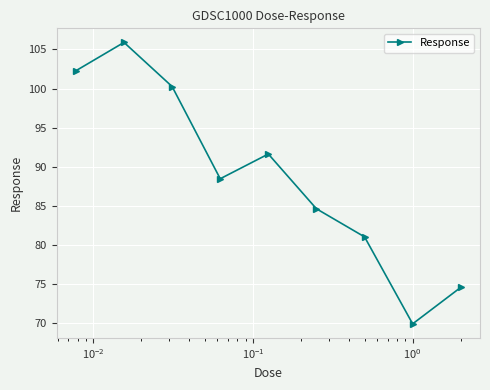

Does the chart have visible grid lines?

Yes